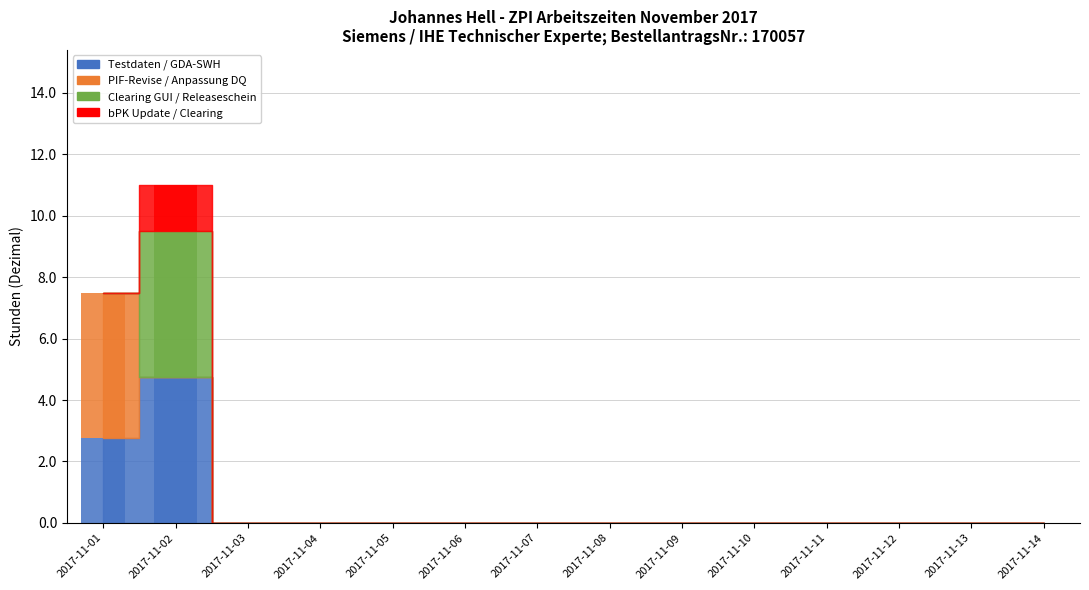

At which category is the sum across all series the highest?

2017-11-02